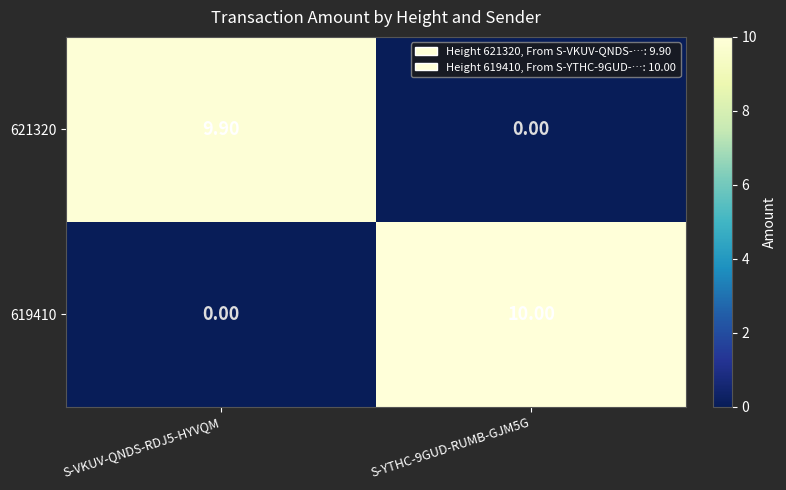

What is the sum of the 619410 values at S-VKUV-QNDS-RDJ5-HYVQM and S-YTHC-9GUD-RUMB-GJM5G?

10.0